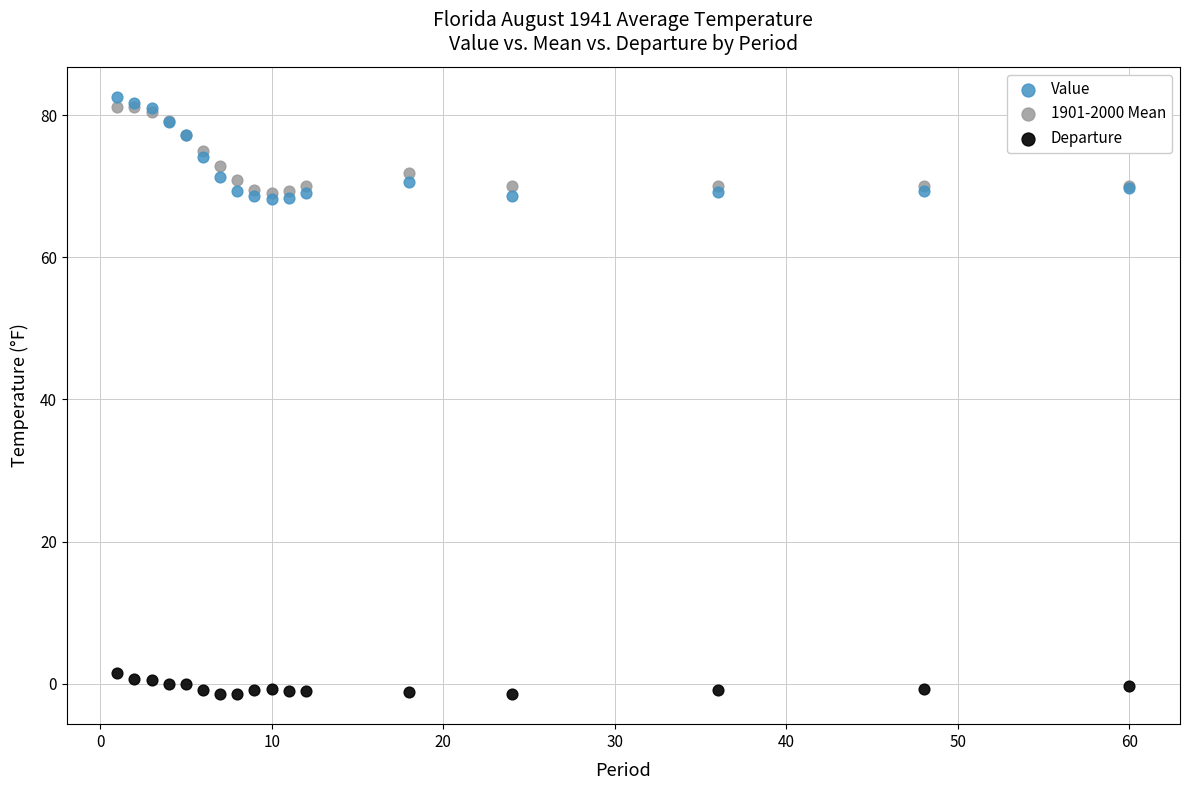

Which series reaches the maximum Y coordinate?

Value